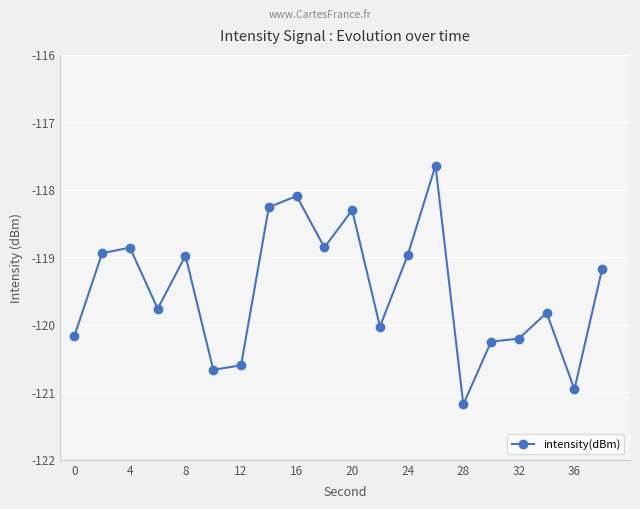

Reading left to right, list all the values displayed in this chart.

-120.2	-118.9	-118.9	-119.8	-119.0	-120.7	-120.6	-118.3	-118.1	-118.9	-118.3	-120.0	-119.0	-117.6	-121.2	-120.3	-120.2	-119.8	-121.0	-119.2